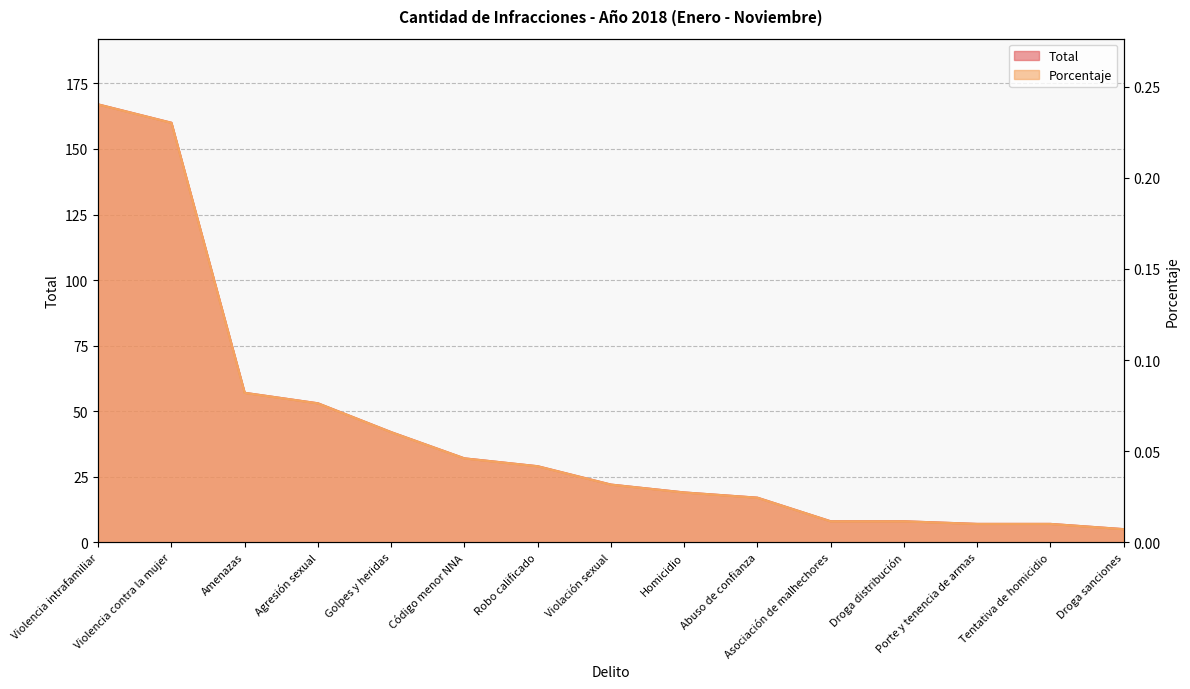

Does the chart have visible grid lines?

Yes